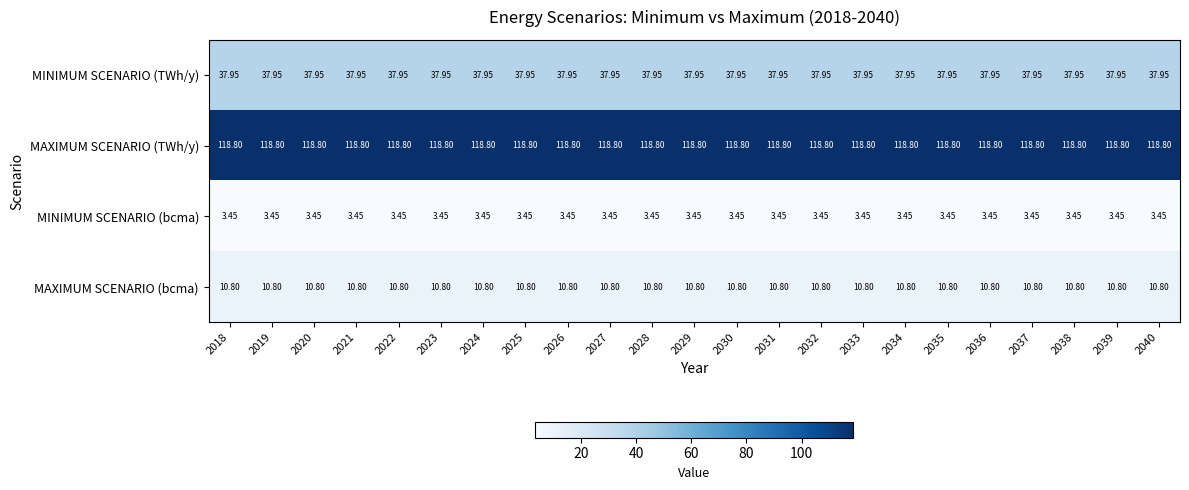

Which series has the largest total across all categories?

MAXIMUM SCENARIO (TWh/y)